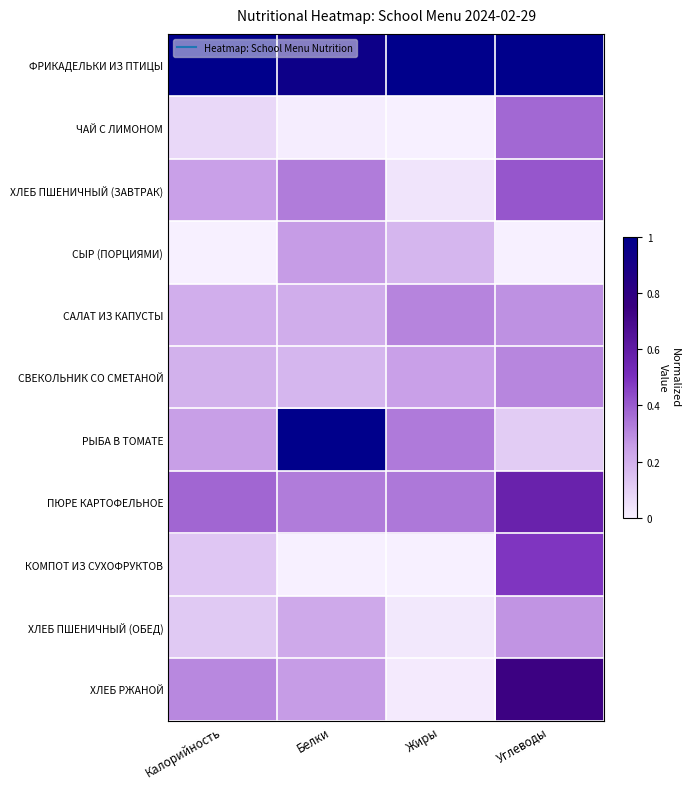

Which category has the highest value across all series?

Калорийность